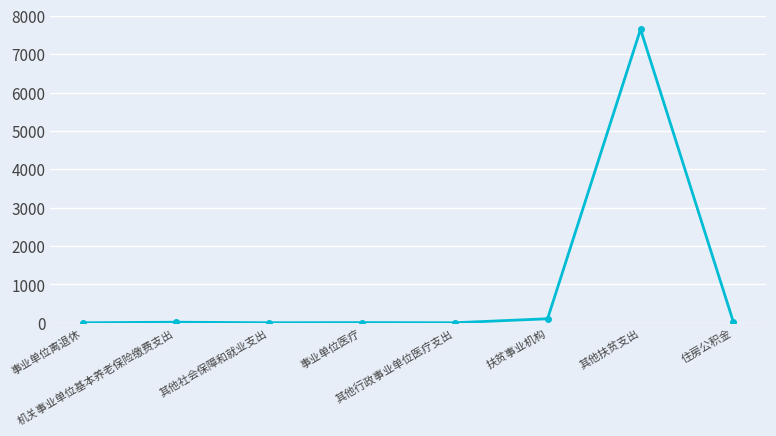

At which category does the chart reach its peak across all series?

其他扶贫支出